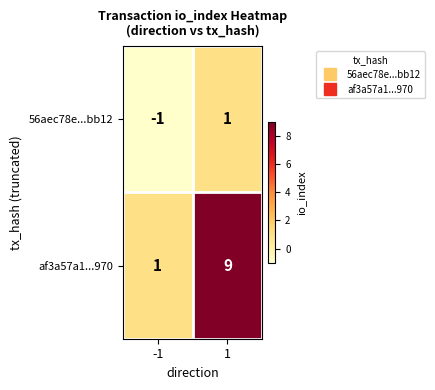

Which series has the largest range (max minus min)?

af3a57a1...970